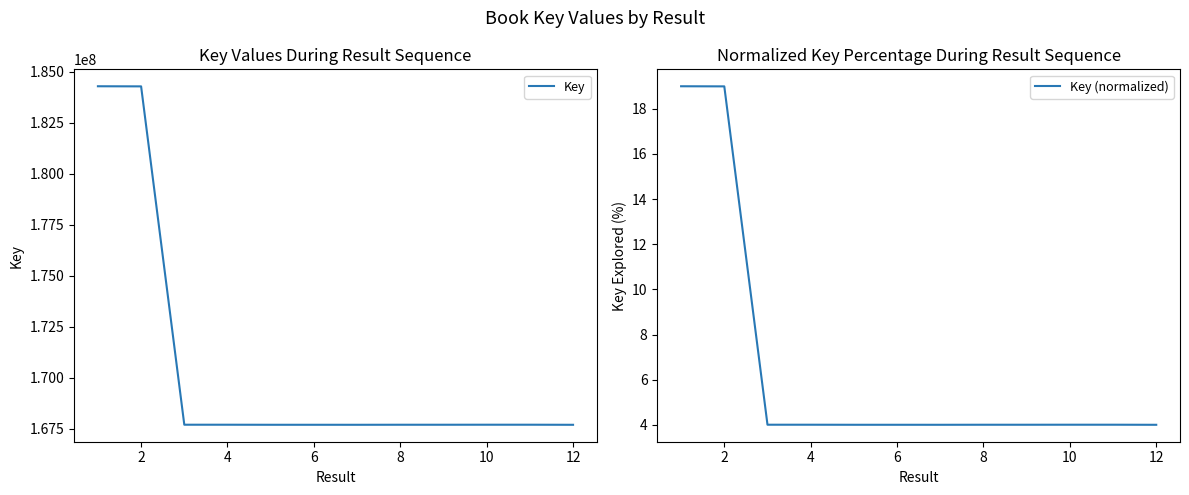

Which series has the largest total across all categories?

Key